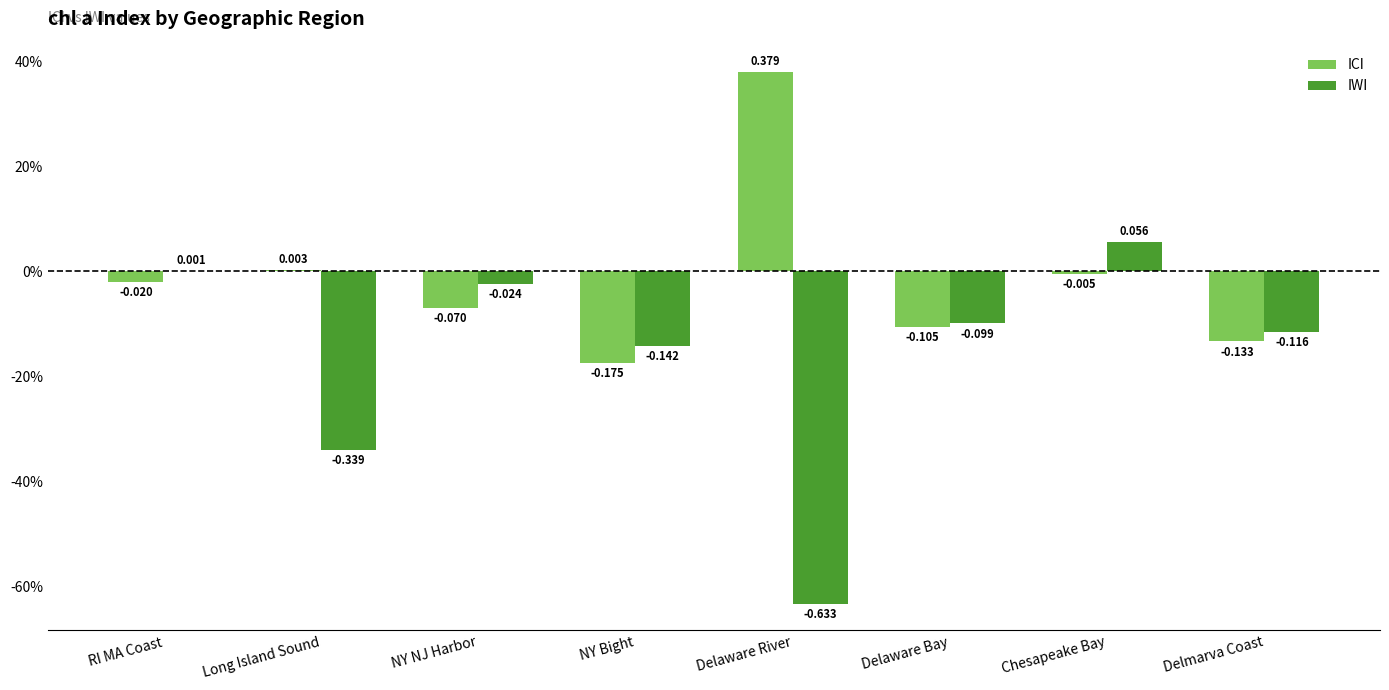

Between Chesapeake Bay and Delmarva Coast, which series saw the biggest shift?

IWI